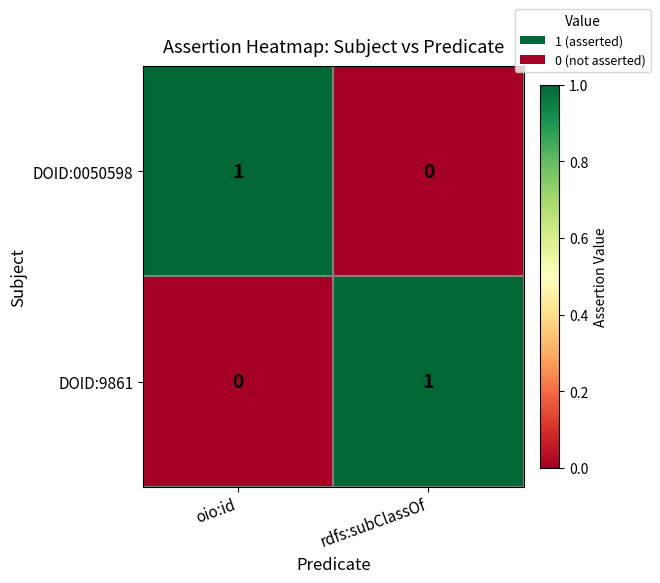

Which category has the highest value in the DOID:9861 series?

rdfs:subClassOf